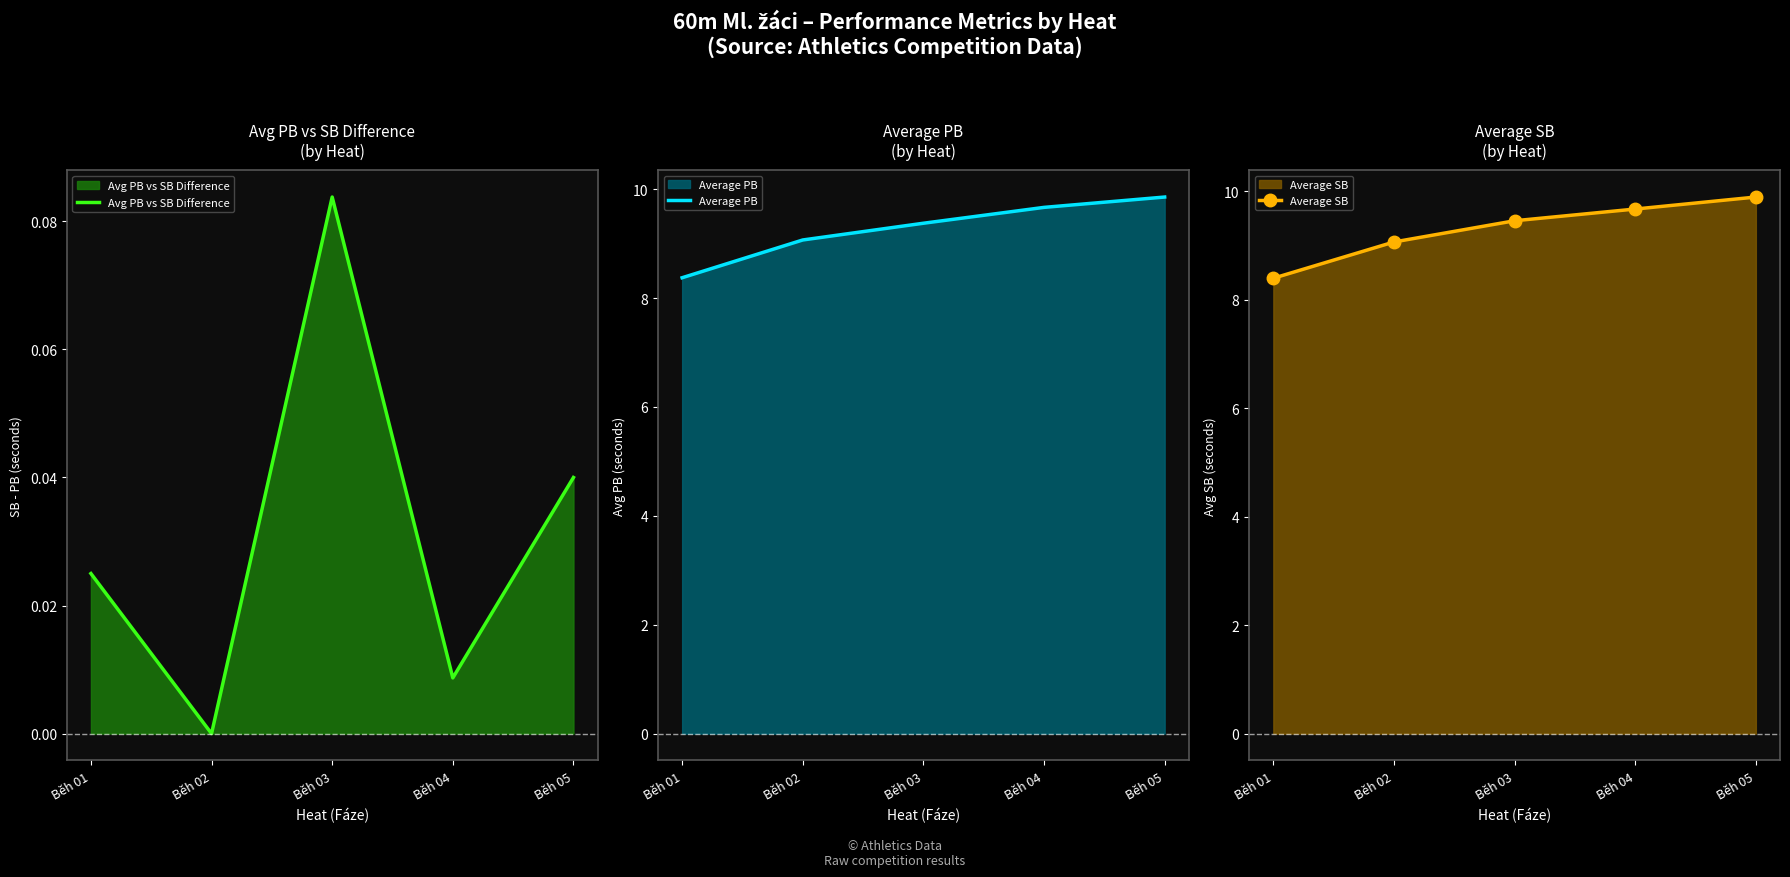

The Avg PB vs SB Difference series shows 0.0 at Běh 03. True or false?

False